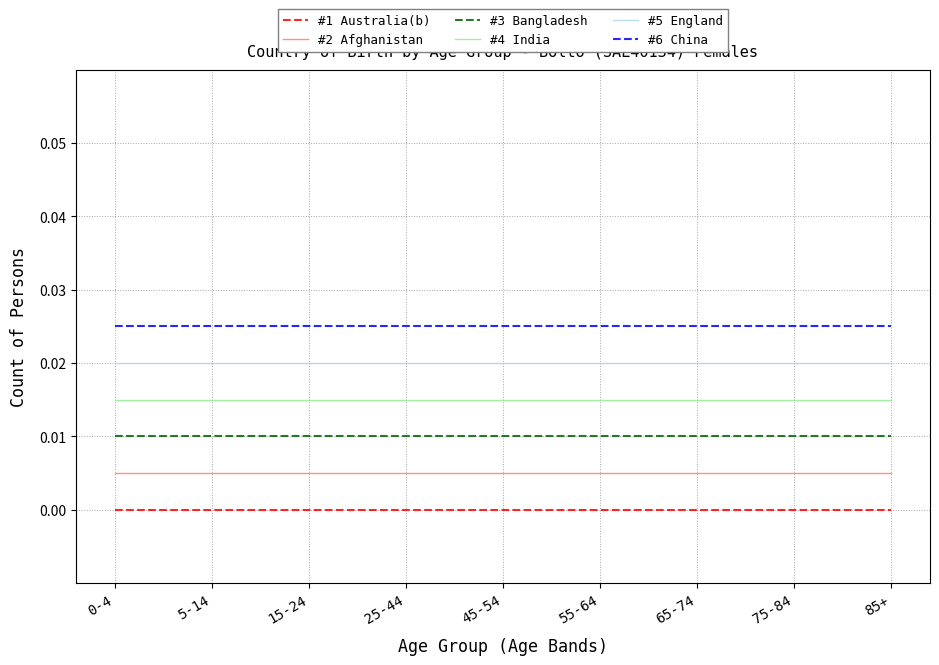

What position from the right is 25-44?

6